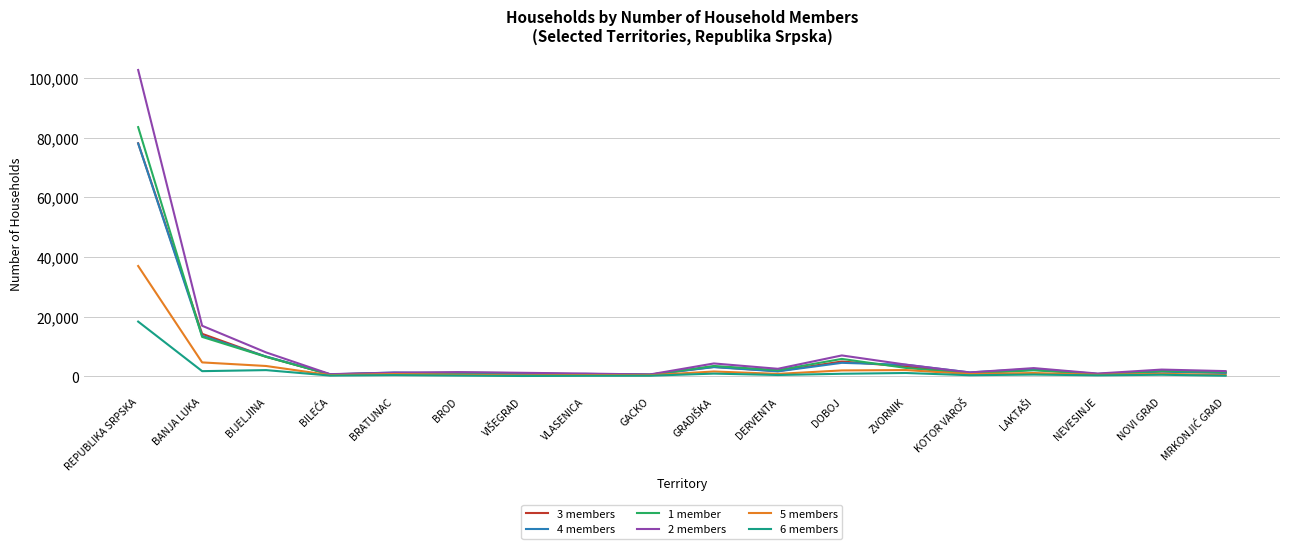

At which label does 2 members reach its peak?

REPUBLIKA SRPSKA